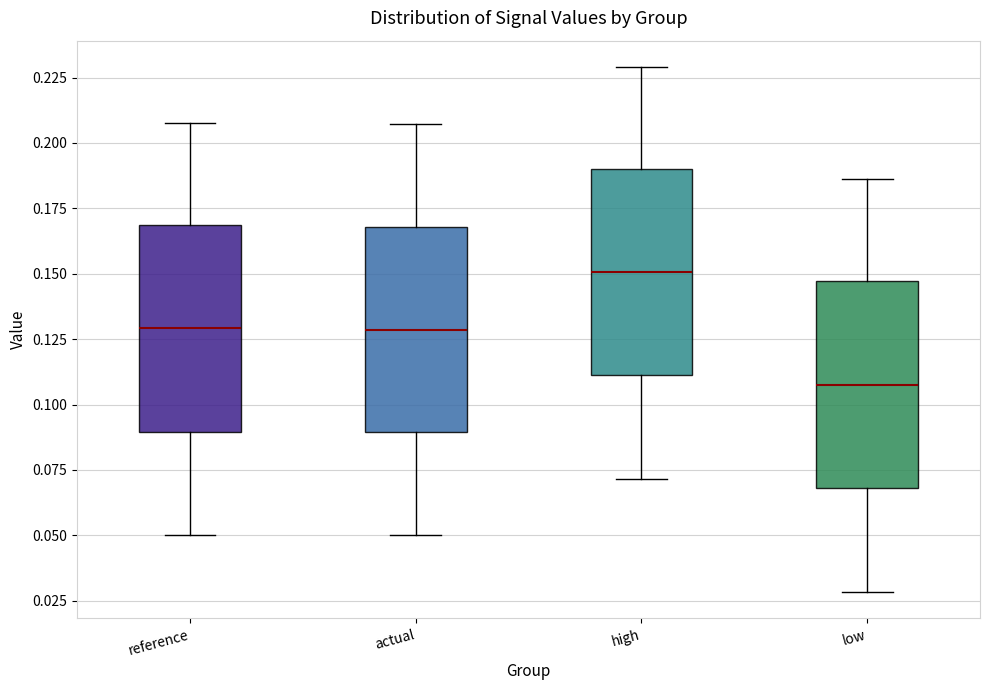

Which box has the highest median line?

high